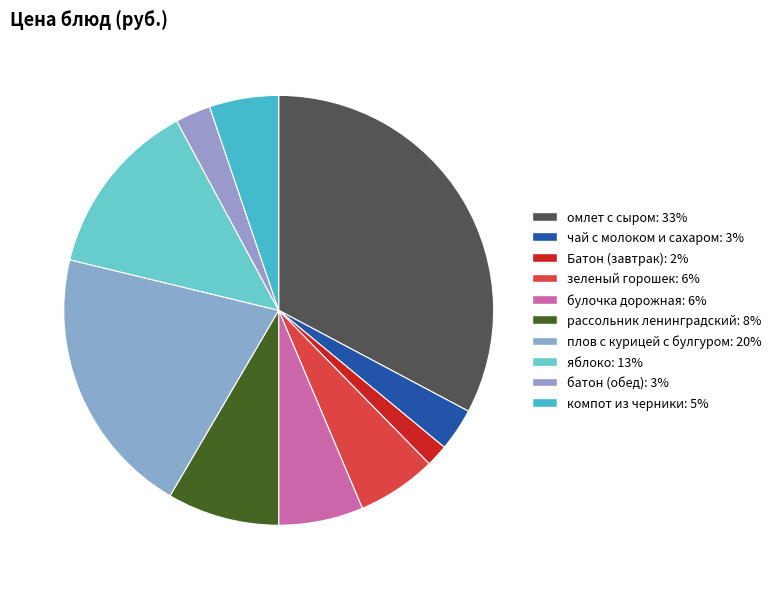

The Батон (завтрак) slice represents 2% of the pie. True or false?

True